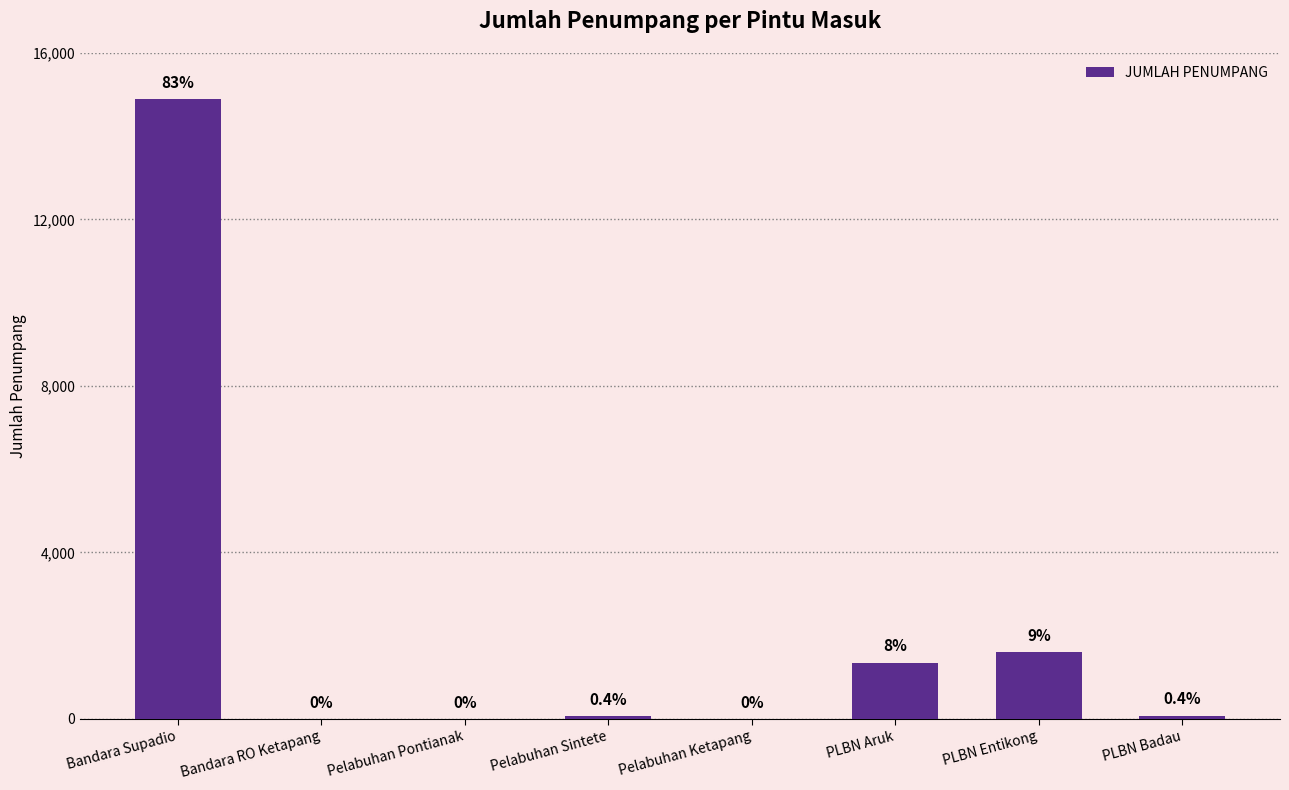

Are the bars horizontal?

No